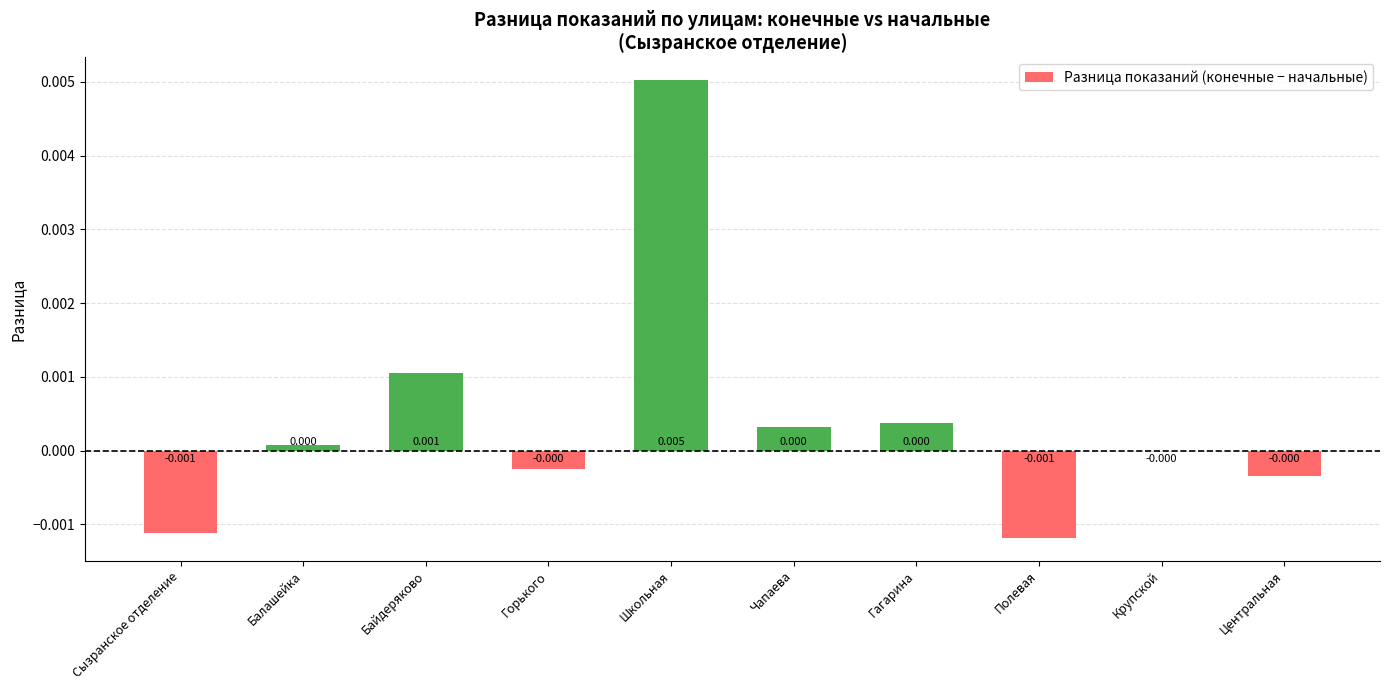

Which label corresponds to the largest value in the chart?

Школьная